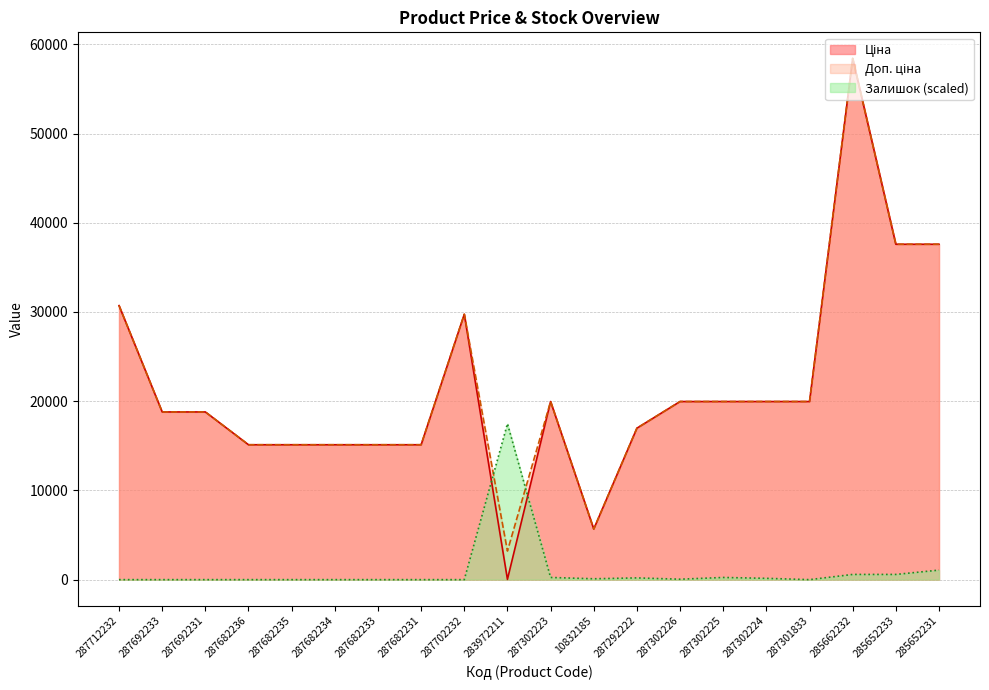

True or false: Залишок has a value of -7221.4 at 287692231.

False